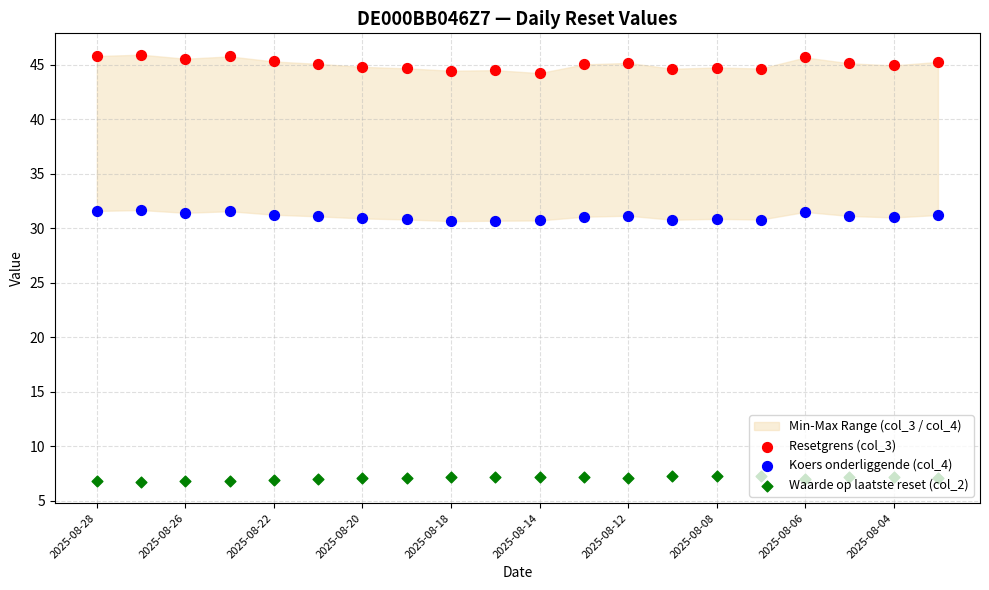

Which series has the largest total across all categories?

Resetgrens (col_3)